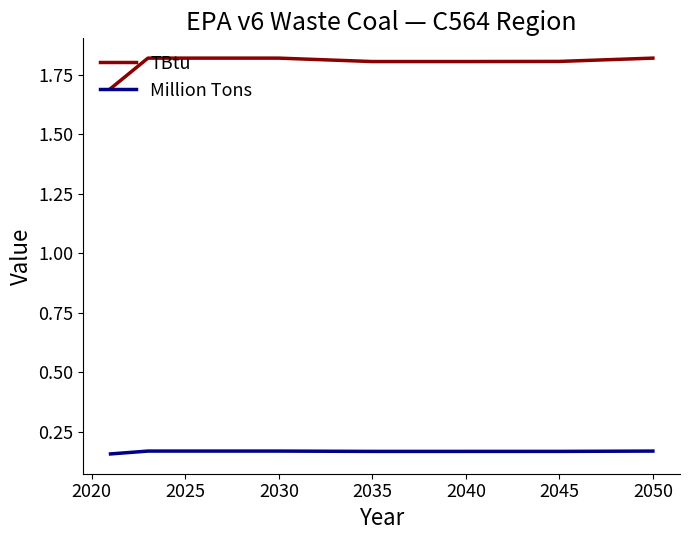

Does the chart display data point markers on the line(s)?

No